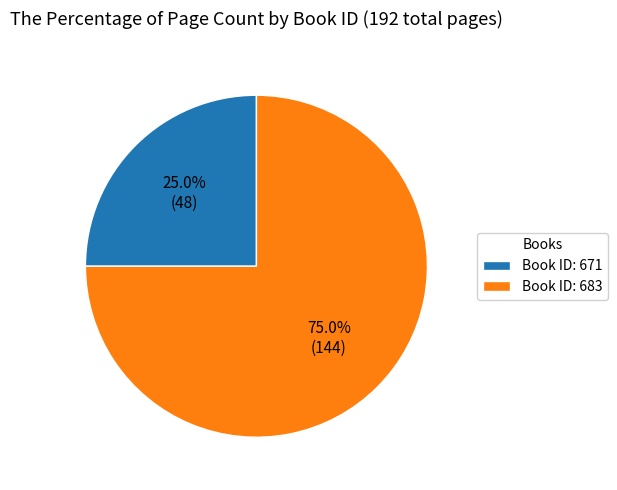

Between Book ID: 683 and Book ID: 671, which is larger?

Book ID: 683